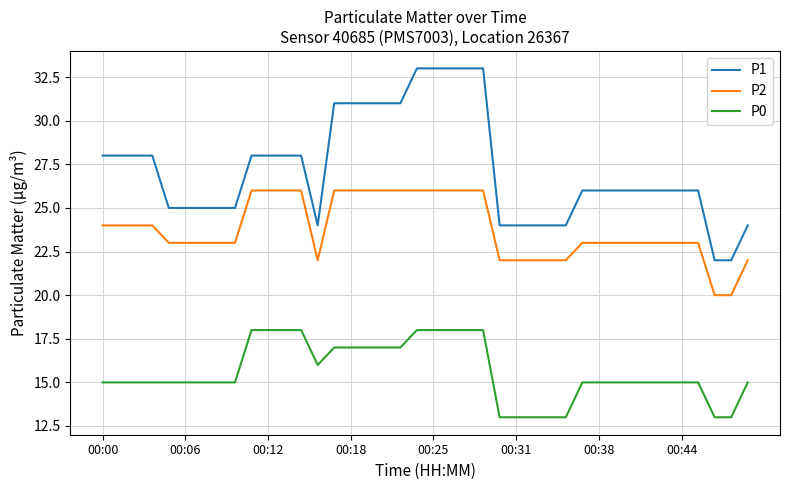

Which series has the largest total across all categories?

P1